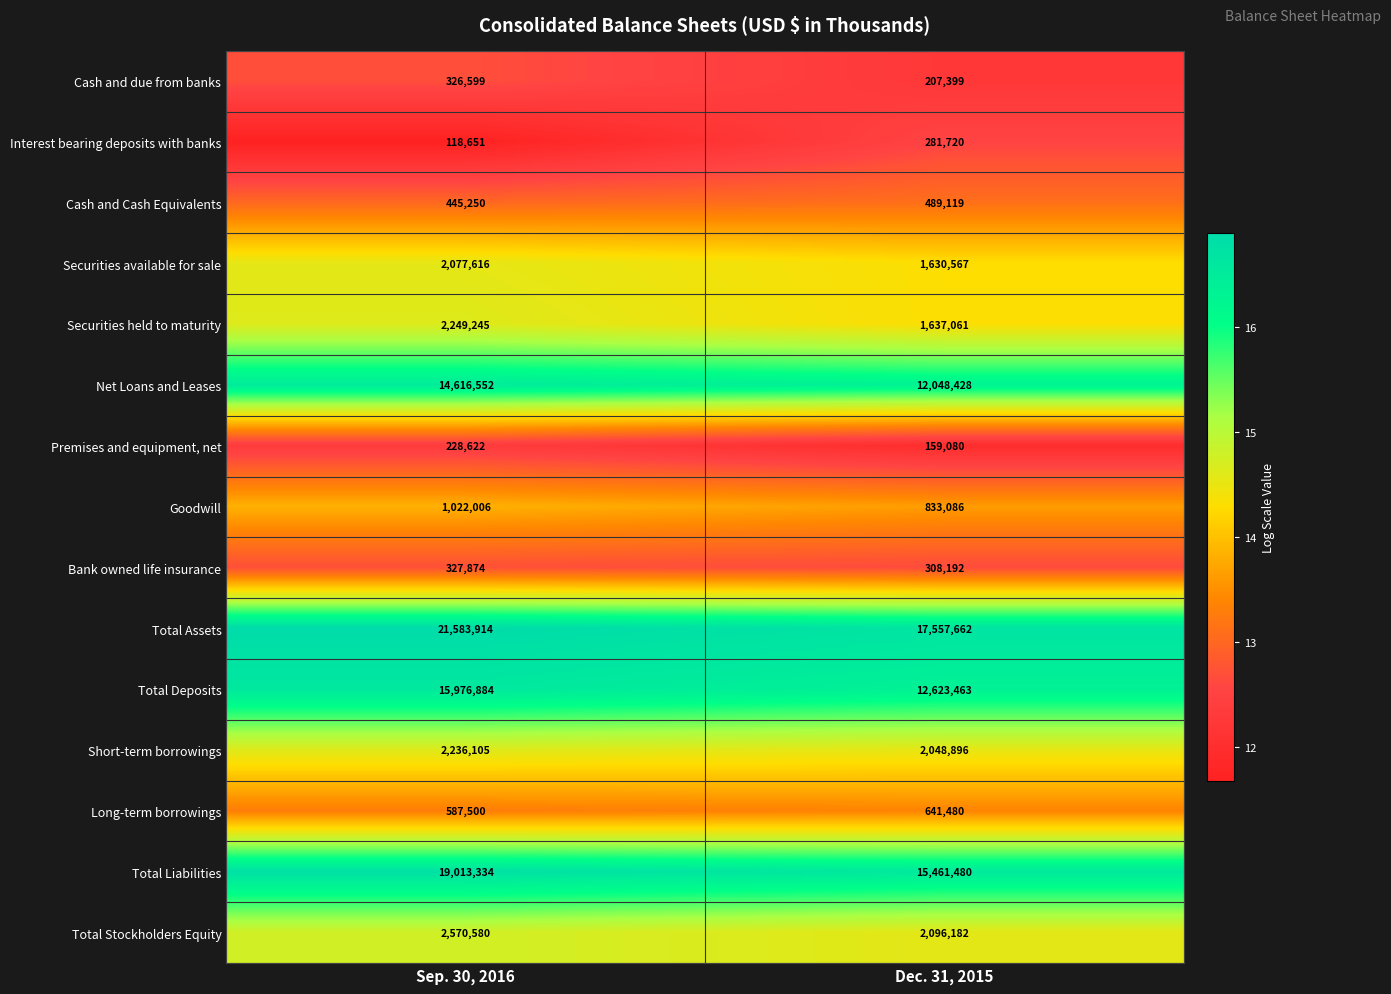

Is it true that Interest bearing deposits with banks equals 476712 at Dec. 31, 2015?

False